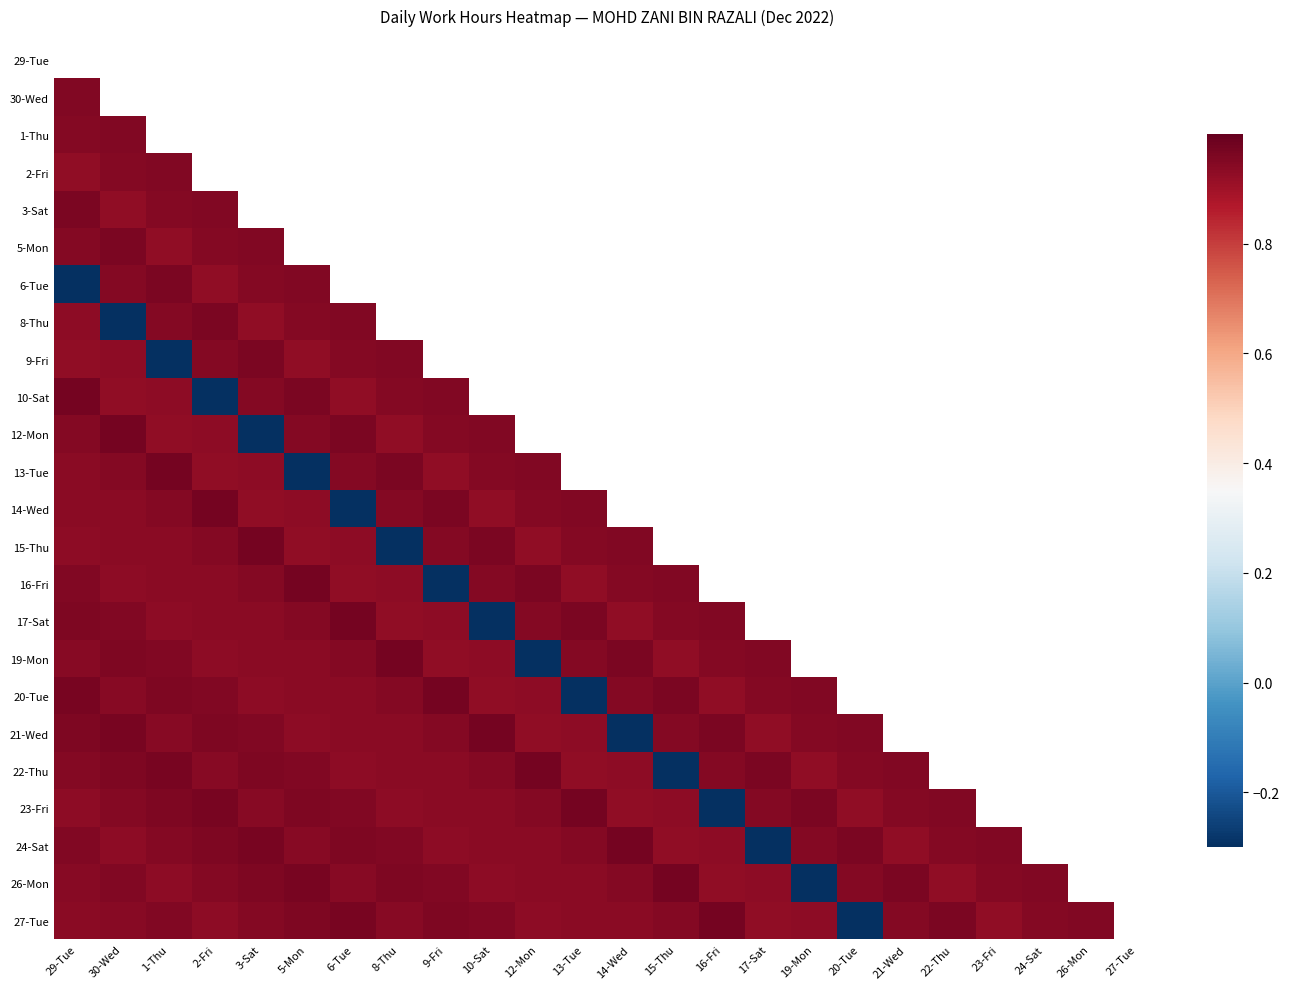

How many series are shown in this chart?

24